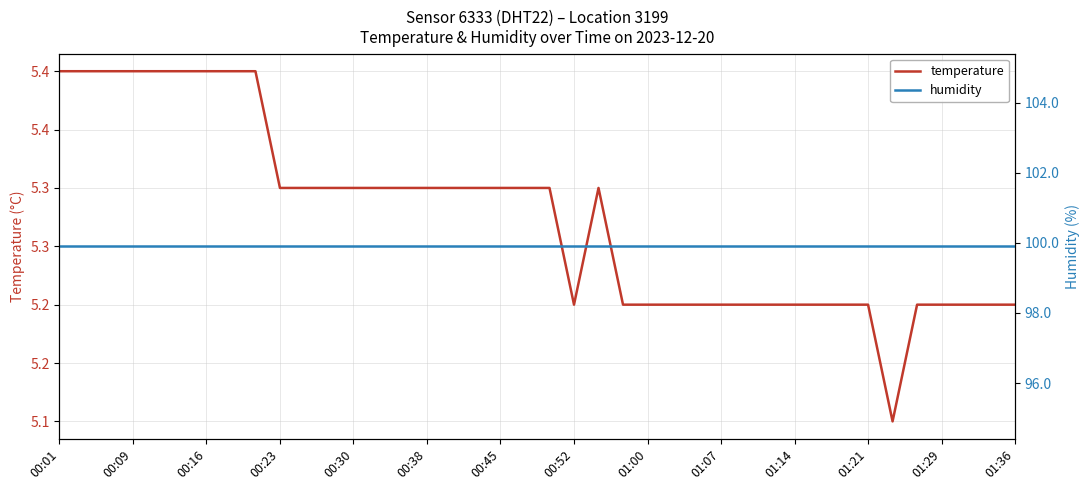

True or false: temperature and humidity intersect in this chart.

False